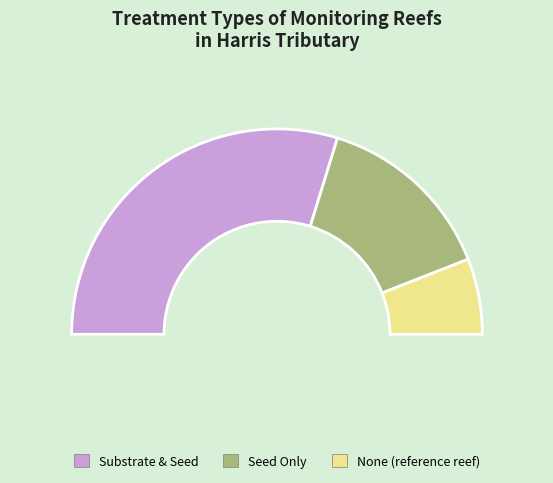

To the nearest percent, what is the difference between the largest and smallest slice percentages?

48%